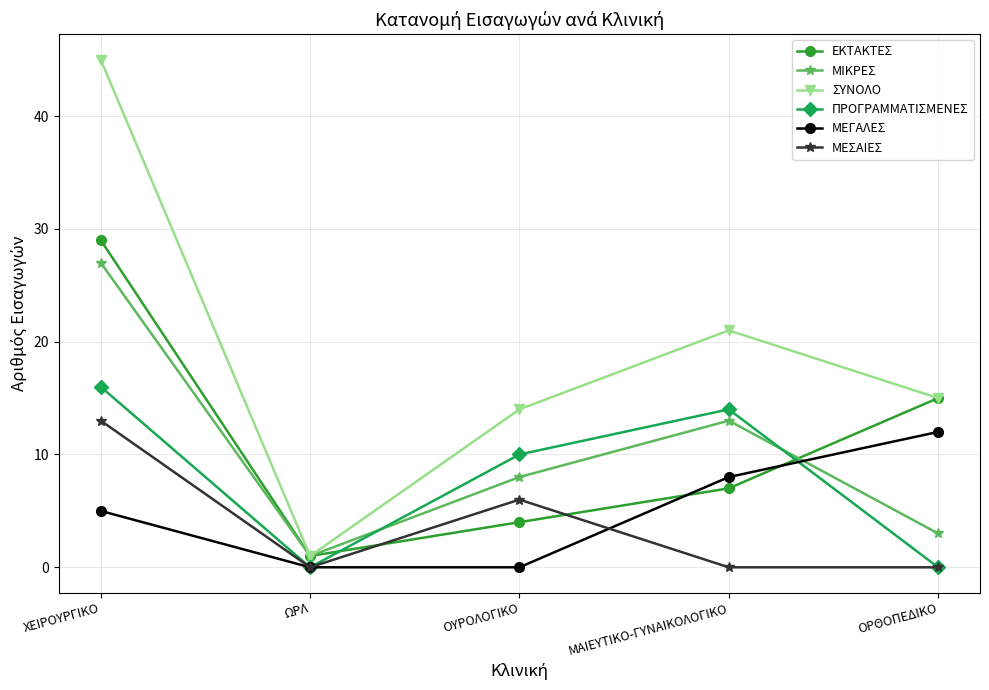

What are all the series names shown in the legend?

ΕΚΤΑΚΤΕΣ, ΜΙΚΡΕΣ, ΣΥΝΟΛΟ, ΠΡΟΓΡΑΜΜΑΤΙΣΜΕΝΕΣ, ΜΕΓΑΛΕΣ, ΜΕΣΑΙΕΣ